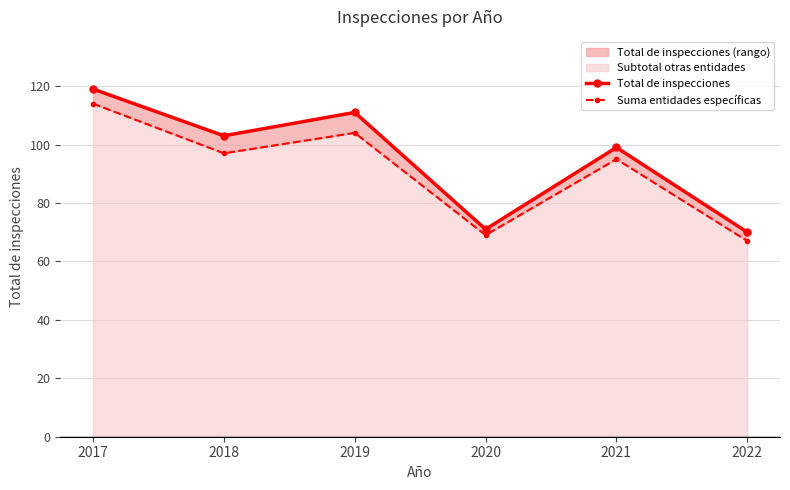

What is the sum of all Total de inspecciones values?

573